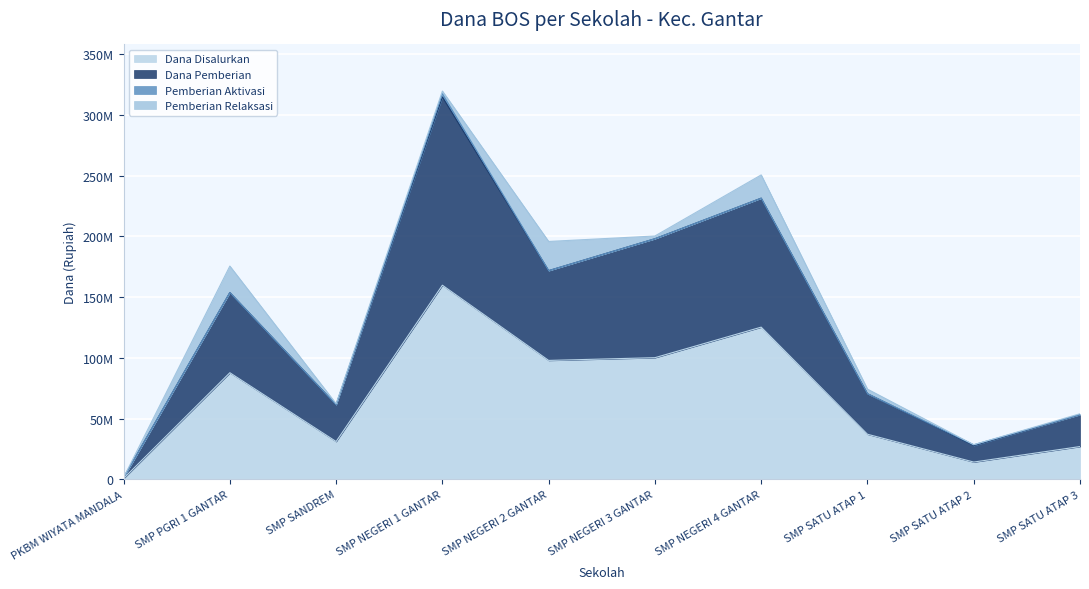

True or false: Dana Disalurkan has a value of 125250000 at SMP NEGERI 4 GANTAR.

True